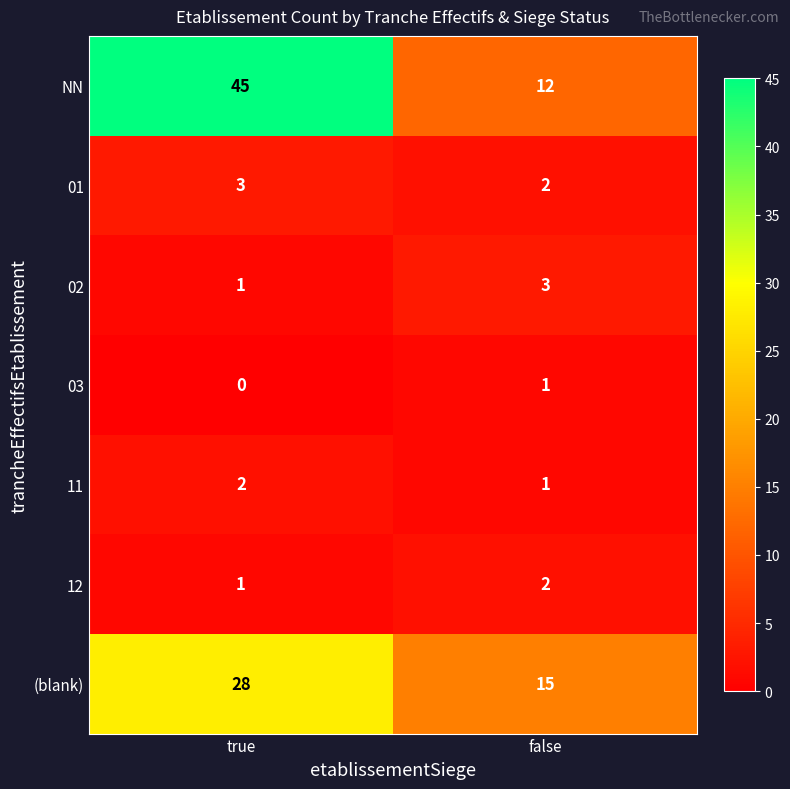

What is the difference between the highest and lowest values at true?

45